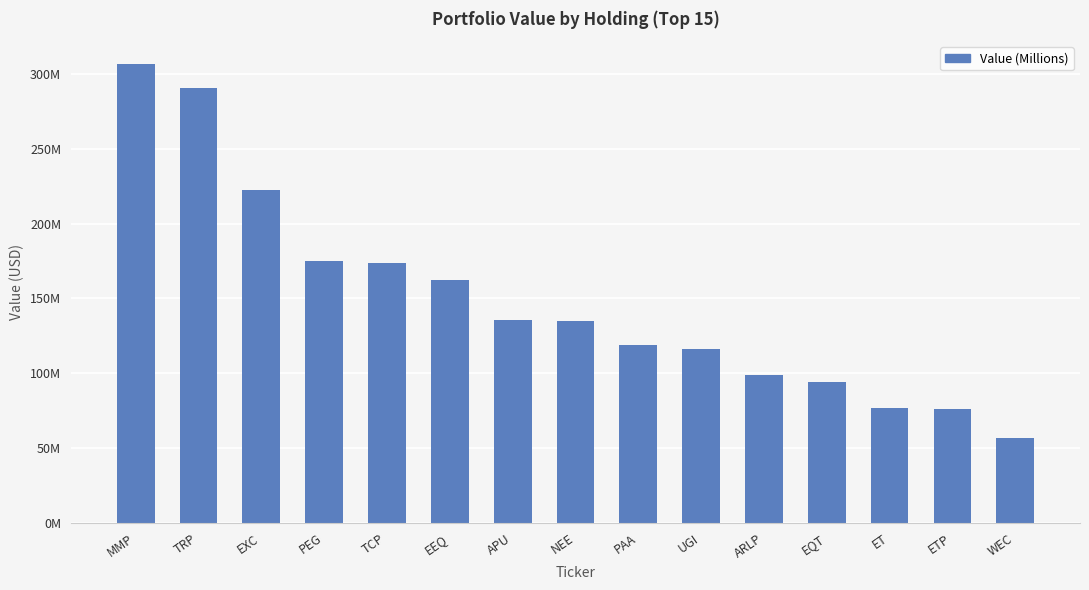

Are the bars horizontal?

No